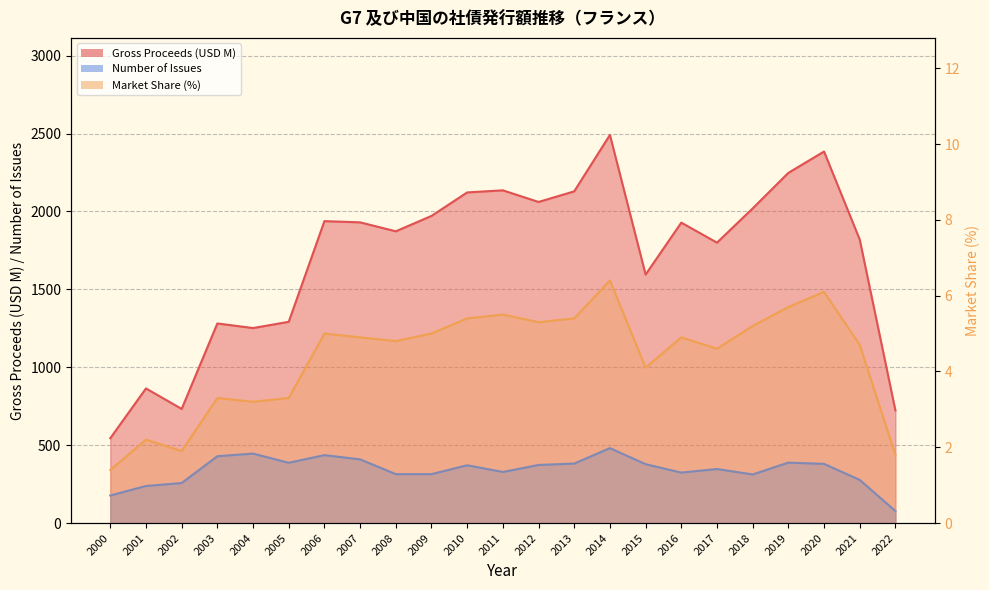

What is the approximate value of Gross Proceeds (USD M) at 2007?

1930.3